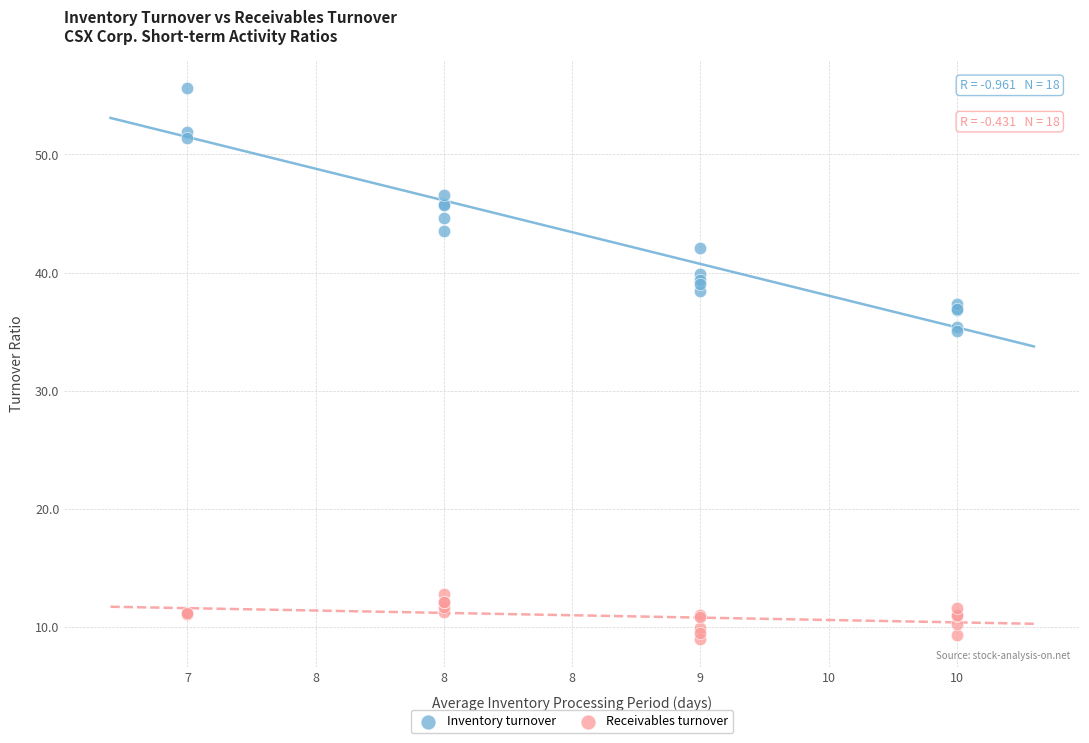

Which series has the widest spread of Y values?

Inventory turnover